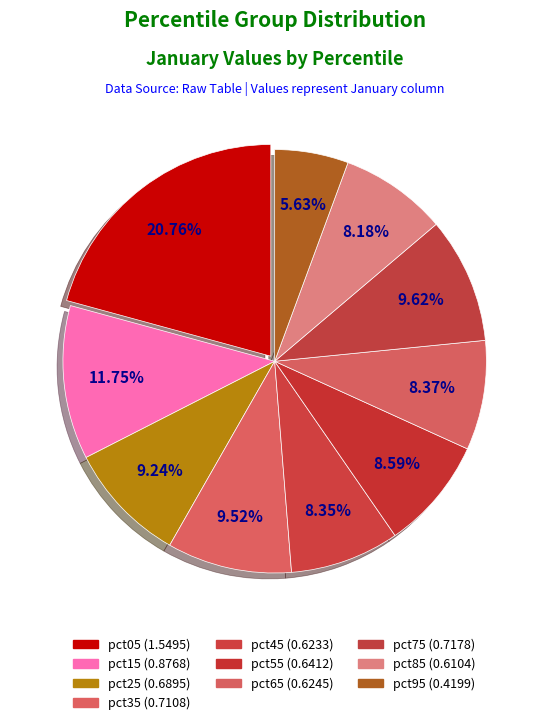

To the nearest percent, what is the average slice percentage?

10%